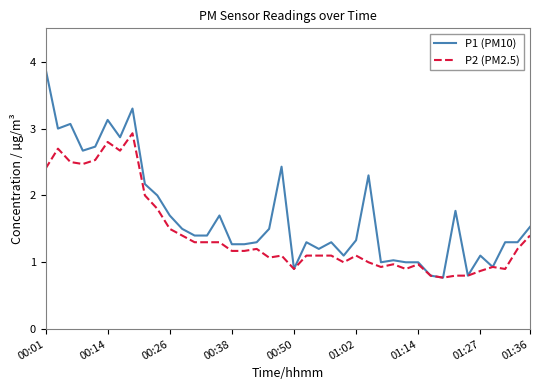

How many lines are shown in the chart?

2